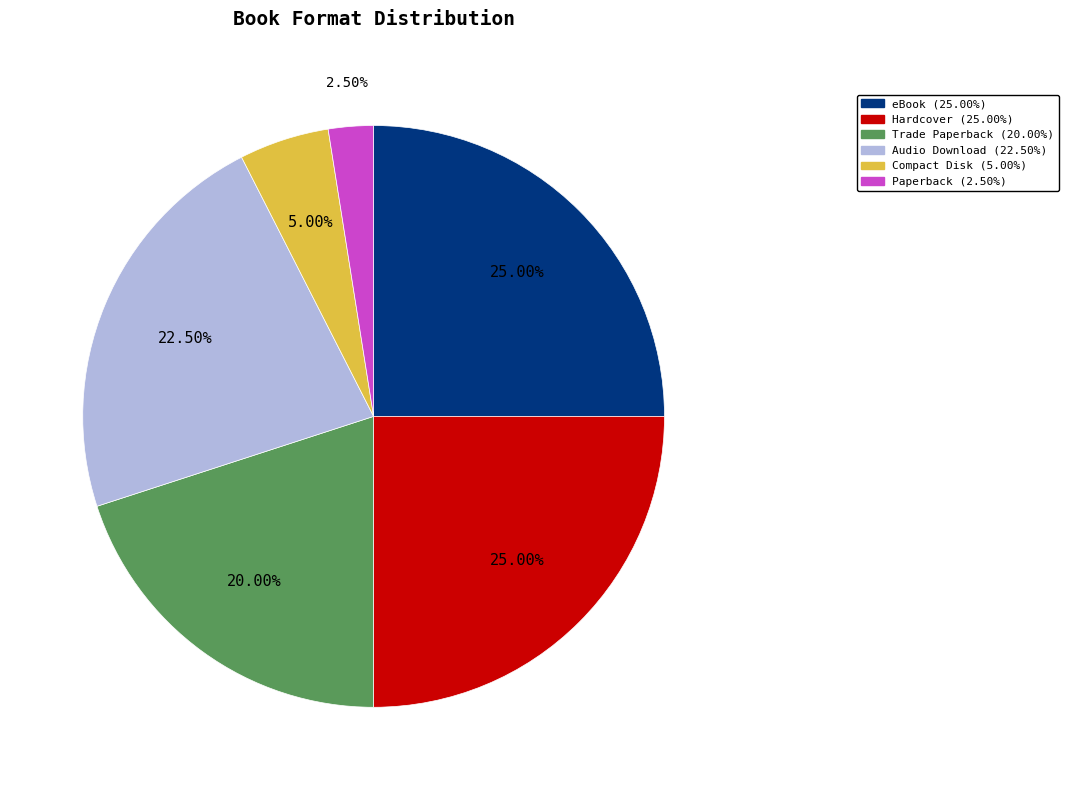

Which has a higher value, eBook or Paperback?

eBook